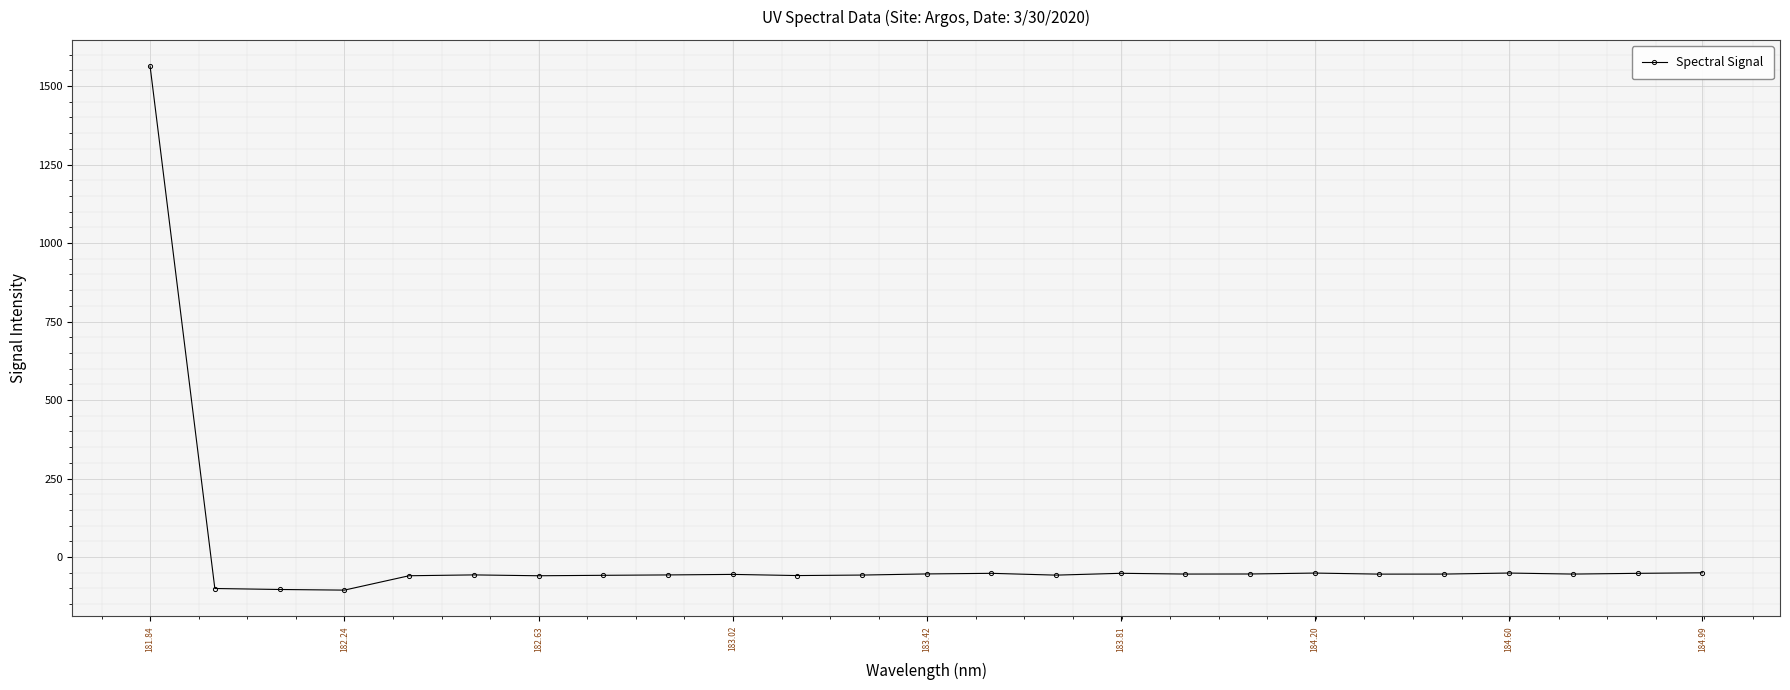

True or false: the data has more than 2 interior local peaks.

True